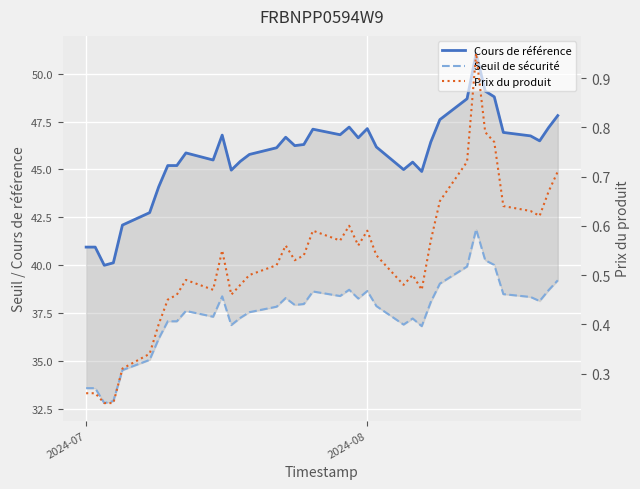

Which series has the widest spread of values?

Cours de référence